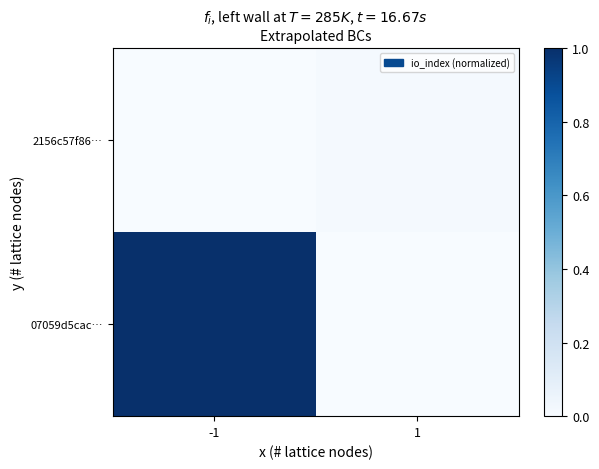

Reading right to left, list all the values displayed in this chart.

07059d5cac…: 1=0.0	-1=1.0
2156c57f86…: 1=0.0	-1=0.0